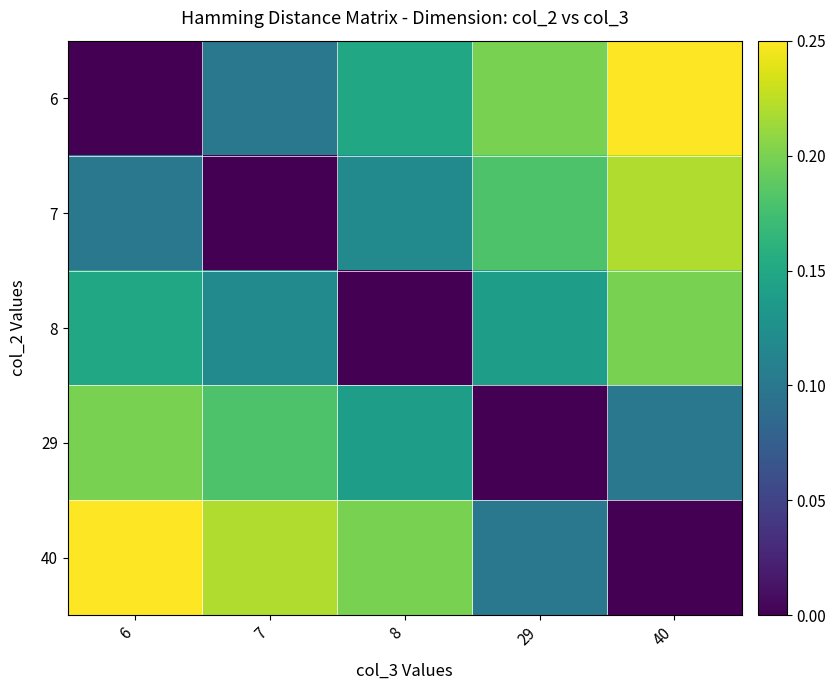

Which series has the largest range (max minus min)?

6